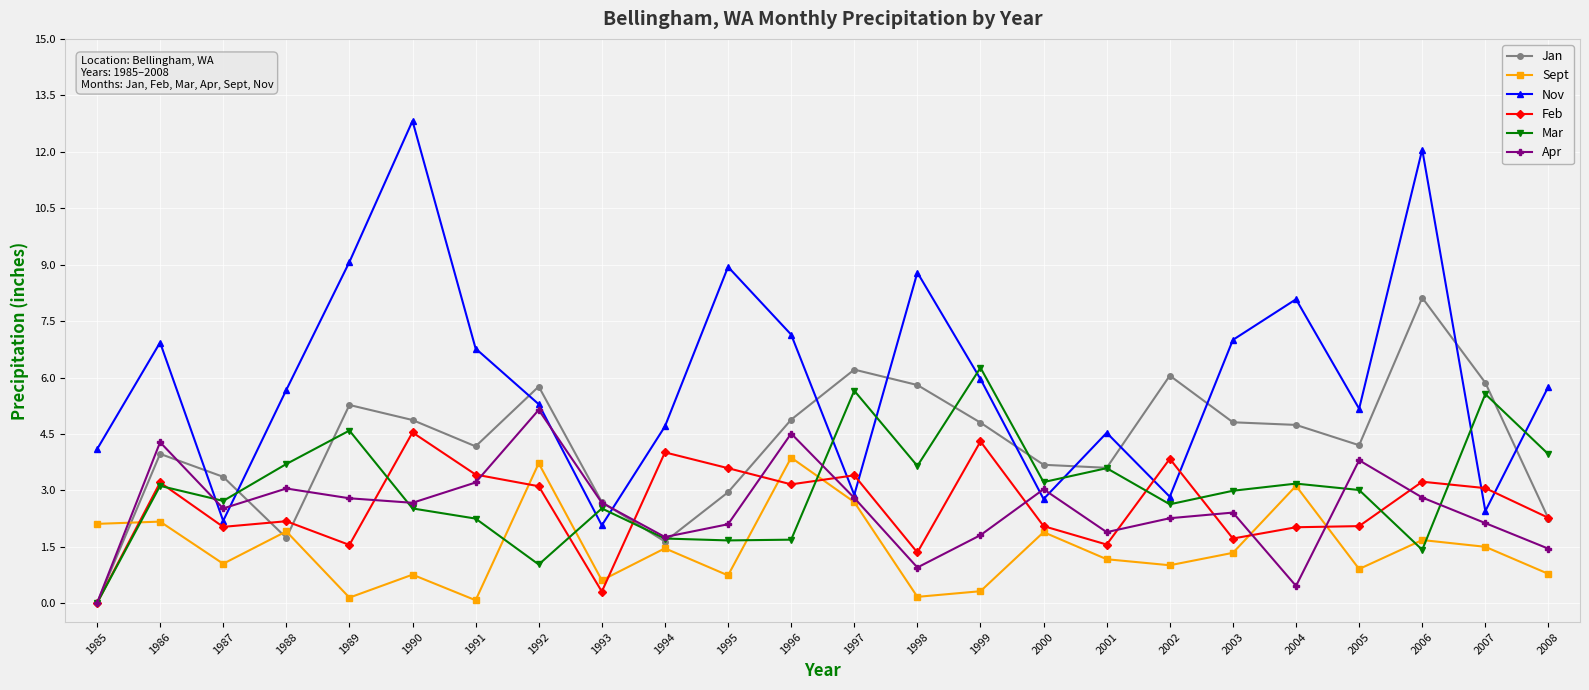

What is the difference between the maximum and minimum values in the Apr series?

5.1